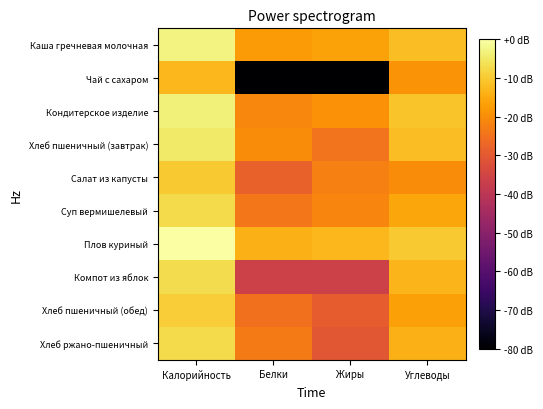

List the series in order of their peak value, lowest first.

Чай с сахаром, Салат из капусты, Хлеб пшеничный (обед), Суп вермишелевый, Хлеб ржано-пшеничный, Компот из яблок, Хлеб пшеничный (завтрак), Кондитерское изделие, Каша гречневая молочная, Плов куриный